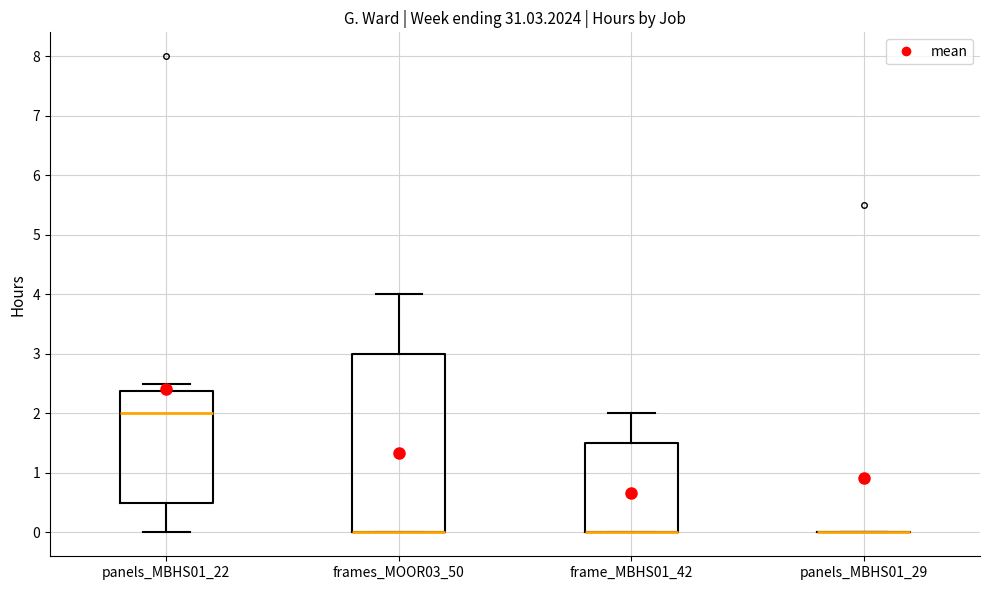

Reading left to right, transcribe this box plot: for each box, give where its median line is, the range the box spans, and where its two whiskers end, as read against the y-axis. The values are not printed on the chart, so give them approximately, as read against the axis.

panels_MBHS01_22: median 2.0, box 0.5 to 2.4, whiskers 0.0 to 2.5
frames_MOOR03_50: median 0.0 (drawn on the box's lower edge), box 0.0 to 3.0, whiskers 0.0 to 4.0
frame_MBHS01_42: median 0.0 (drawn on the box's lower edge), box 0.0 to 1.5, whiskers 0.0 to 2.0
panels_MBHS01_29: box collapsed to a line at 0.0, whiskers 0.0 to 0.0